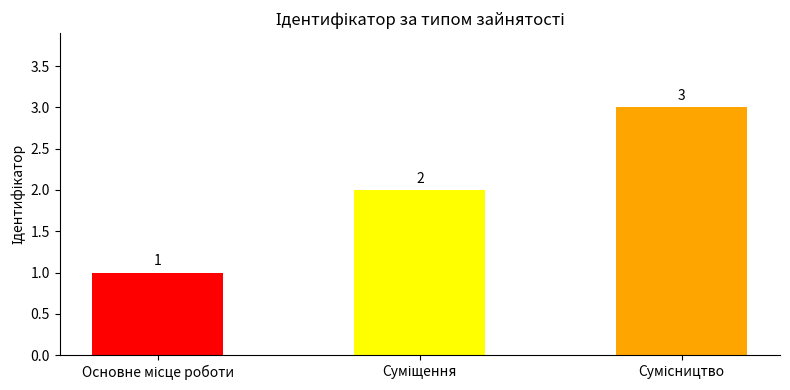

What is the sum of all values?

6